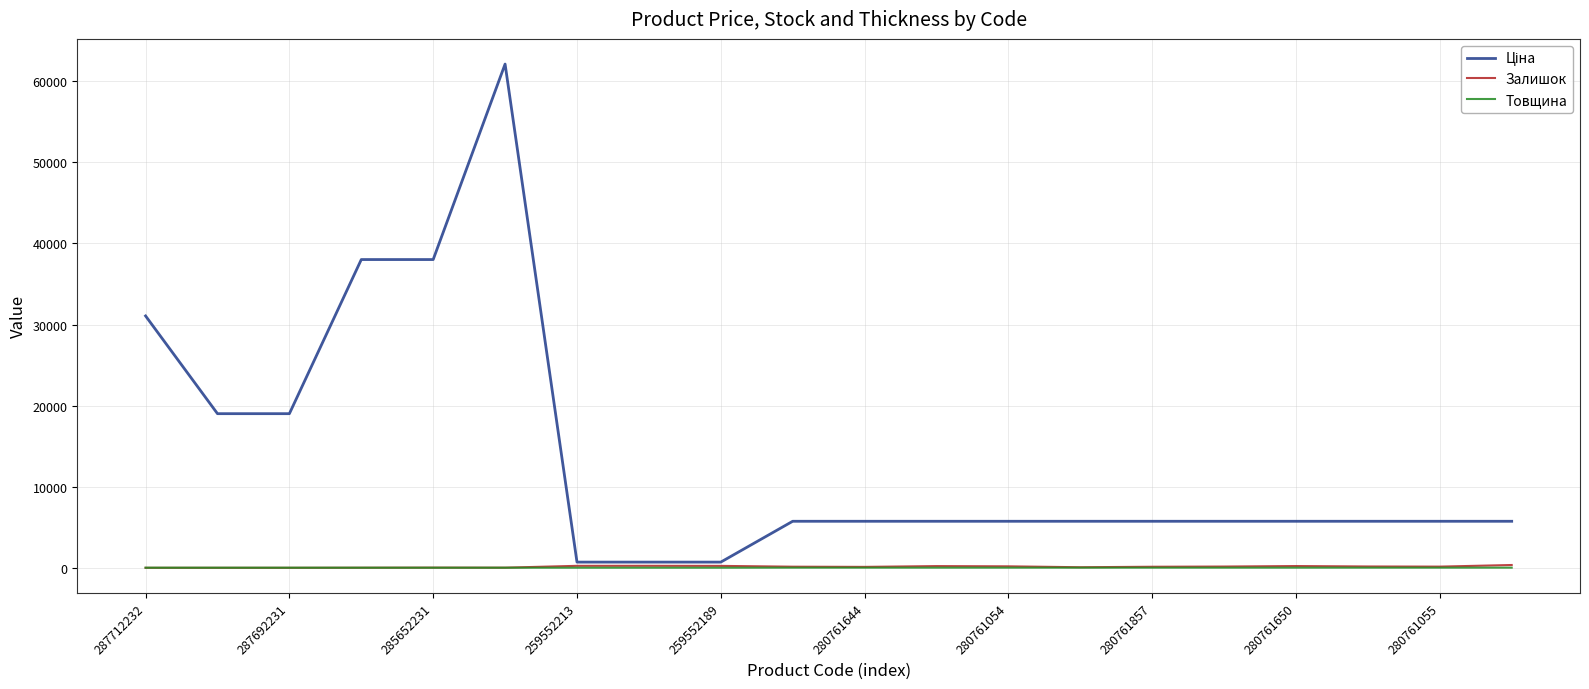

Does the chart display data point markers on the line(s)?

No